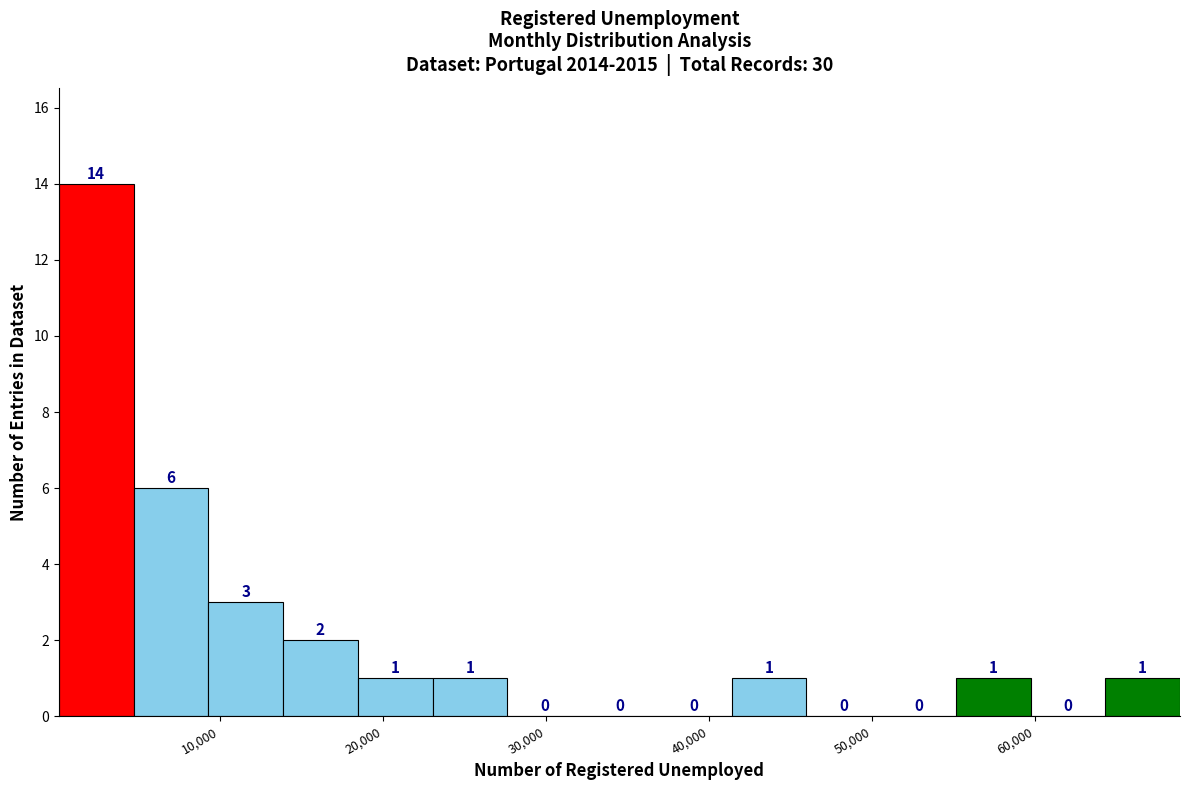

Reading left to right, list every bar in this chart as the range it spans on the x-axis followed by its height. The bar edges are not printed on the chart, so give them approximately, as read against the axis.

0 to 5000: 14
5000 to 9000: 6
9000 to 14000: 3
14000 to 18000: 2
18000 to 23000: 1
23000 to 28000: 1
28000 to 32000: 0
32000 to 37000: 0
37000 to 41000: 0
41000 to 46000: 1
46000 to 51000: 0
51000 to 55000: 0
55000 to 60000: 1
60000 to 64000: 0
64000 to 69000: 1